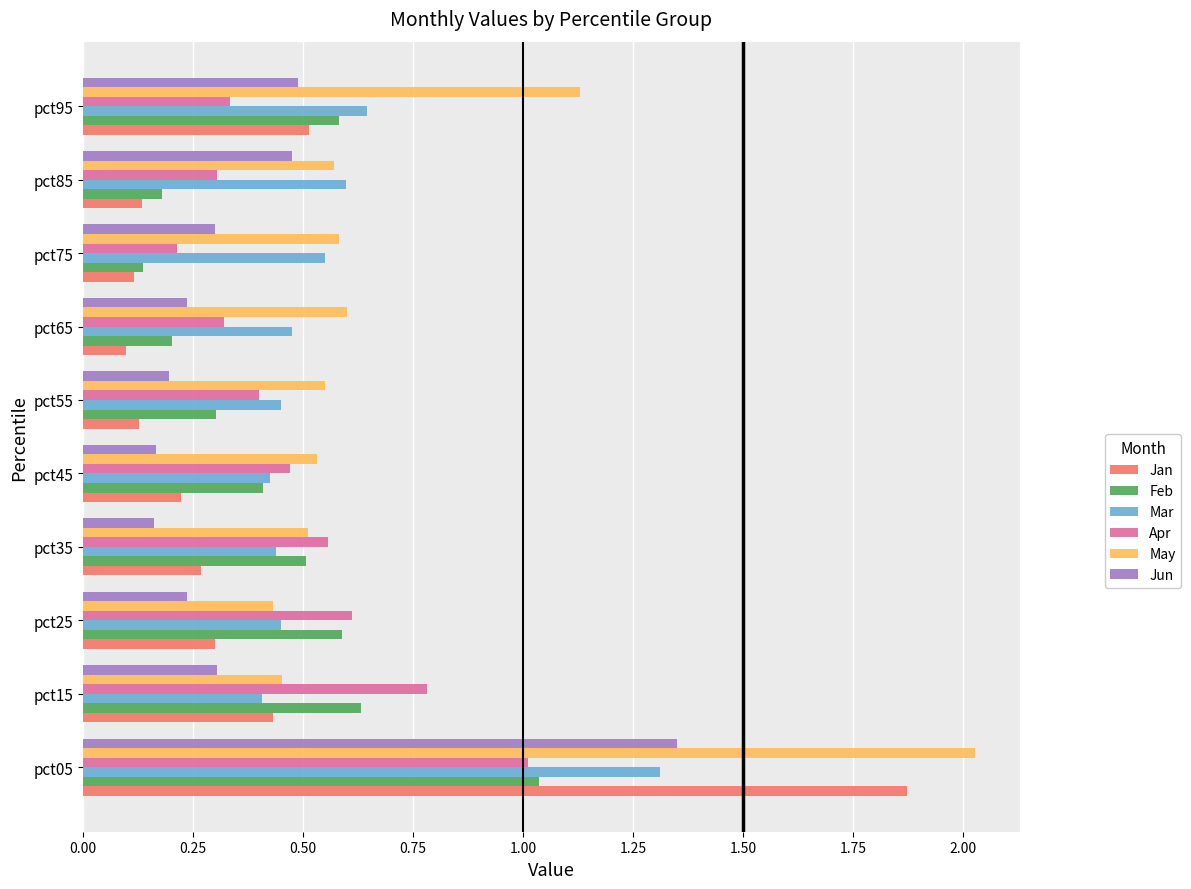

What is the difference between the maximum and minimum values in the Jun series?

1.2